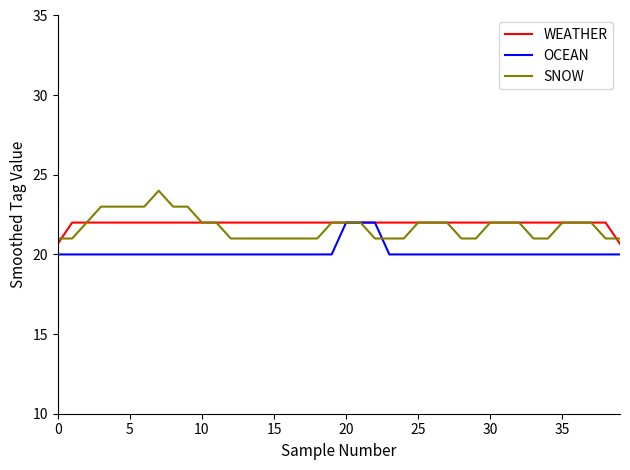

What is the minimum value shown in the chart?

20.0